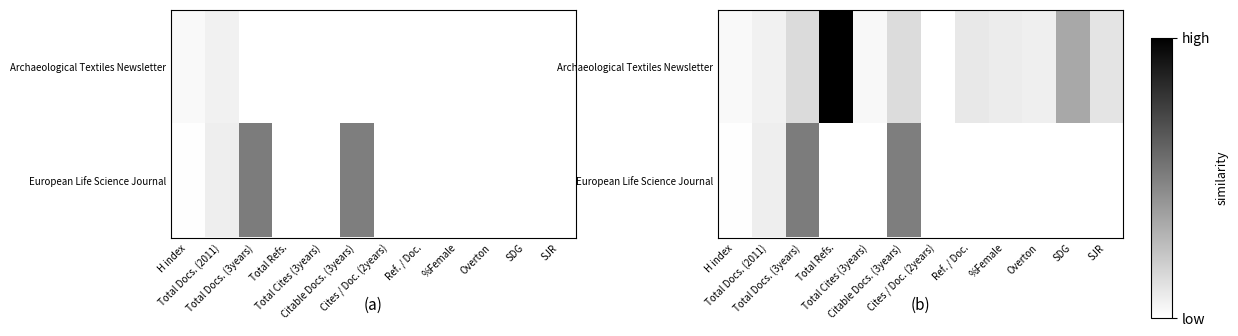

At SDG, list the series in order from largest to smallest.

Archaeological Textiles Newsletter, European Life Science Journal